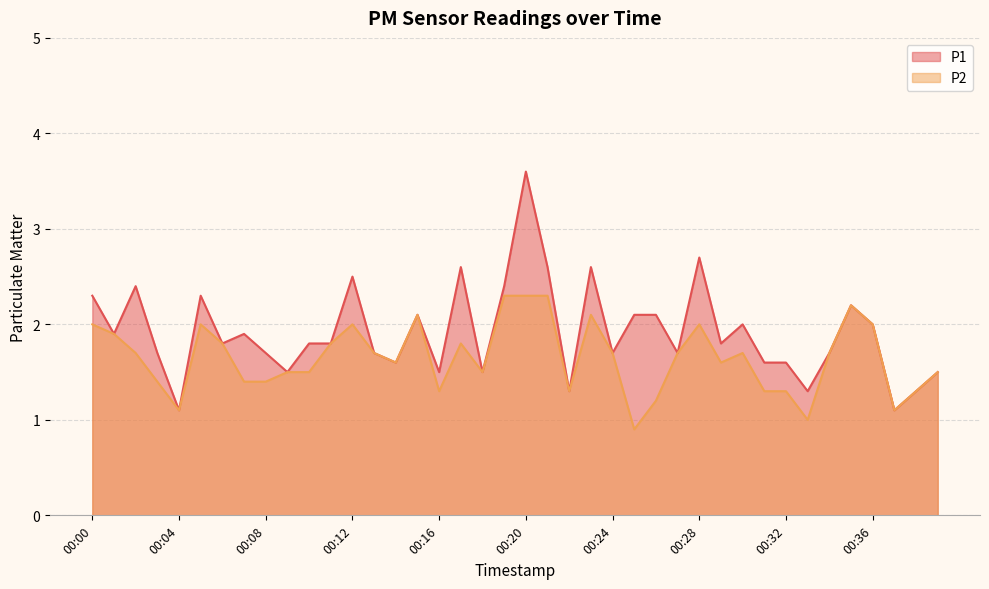

Between 00:14 and 00:25, which is larger?

00:25